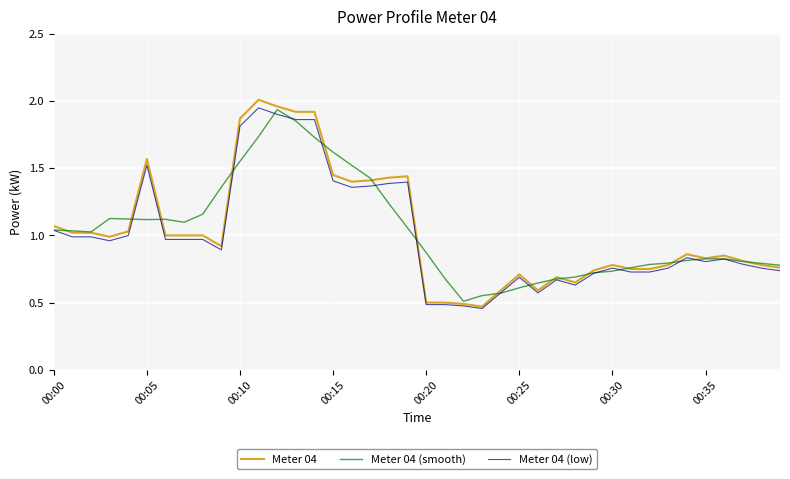

Which series has the widest spread of values?

Meter 04